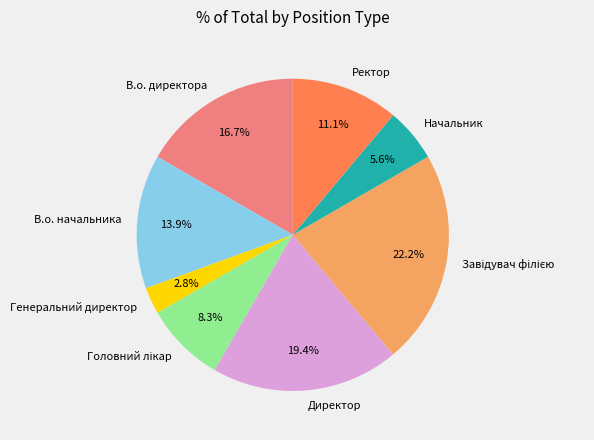

To the nearest percent, what percentage of the pie is Директор?

19%